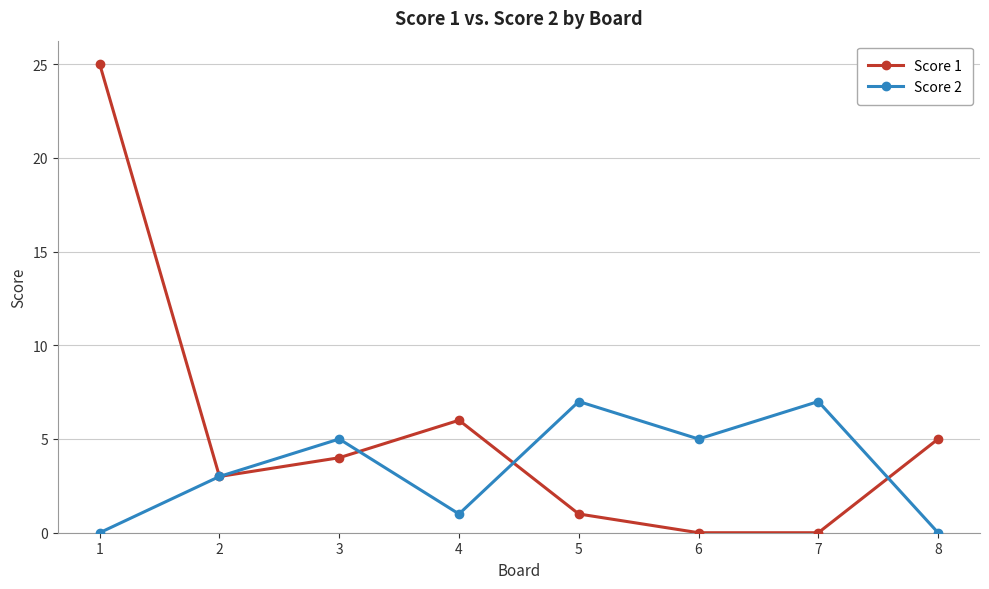

In Score 2, how many points are higher than both neighbors (excluding endpoints)?

3